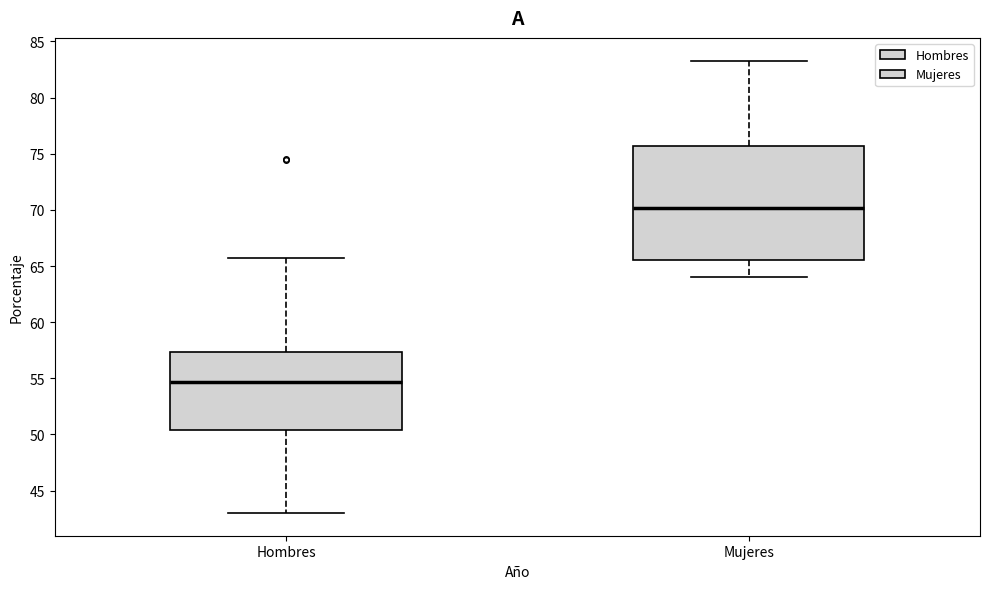

Reading left to right, transcribe this box plot: for each box, give where its median line is, the range the box spans, and where its two whiskers end, as read against the y-axis. The values are not printed on the chart, so give them approximately, as read against the axis.

Hombres: median 54.5, box 50.5 to 57.5, whiskers 43.0 to 65.5
Mujeres: median 70.0, box 65.5 to 75.5, whiskers 64.0 to 83.5